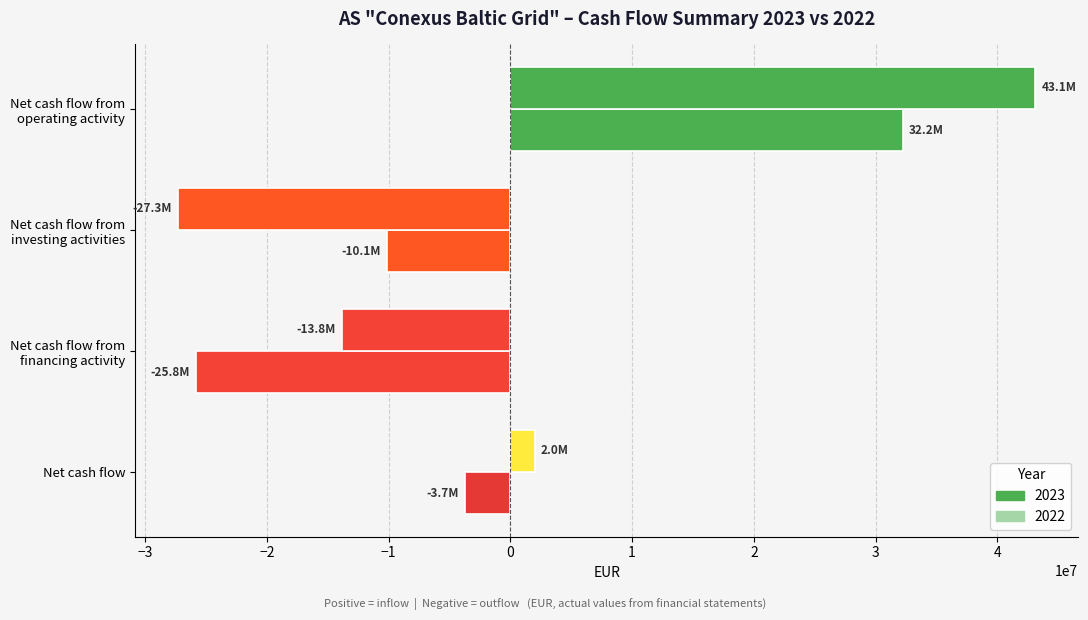

Count the number of data series in this chart.

2